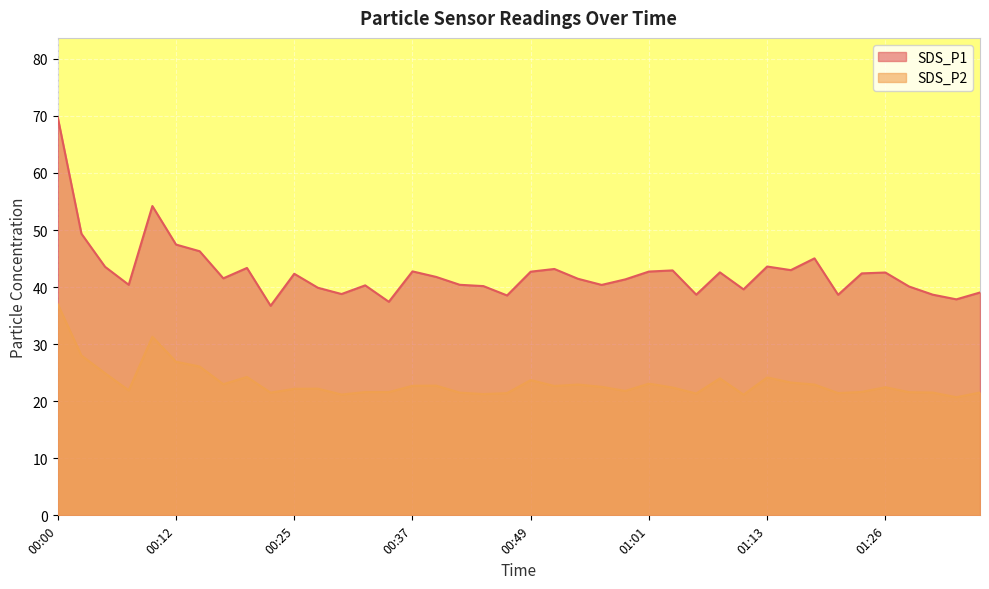

What is the label of the 37th point from the left?

01:28